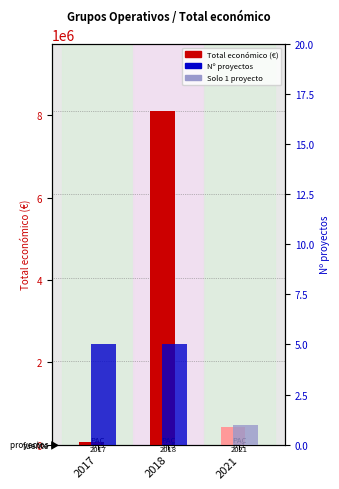

What is the lowest value of the Nº proyectos series?

1